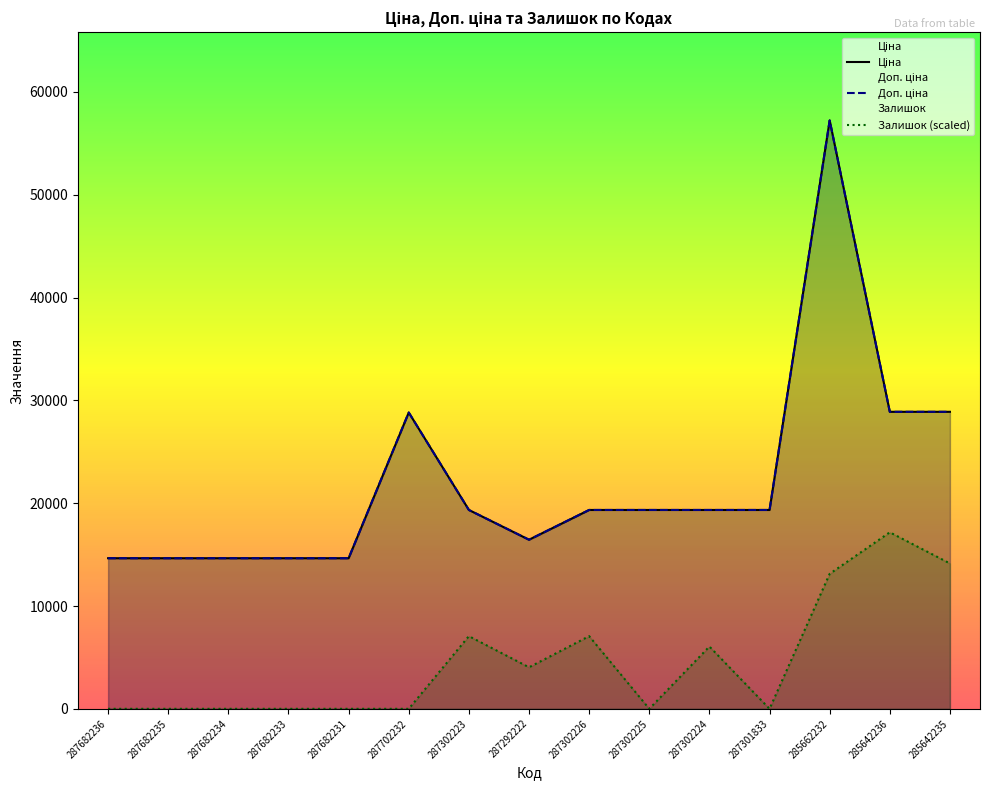

True or false: Доп. ціна and Залишок intersect in this chart.

False